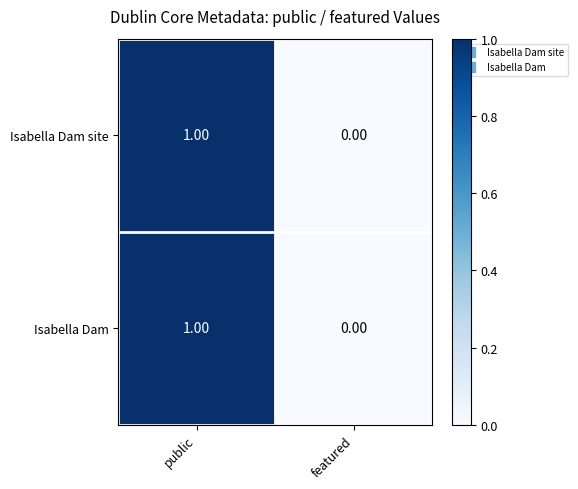

Where is Isabella Dam nearest to the value 0?

featured